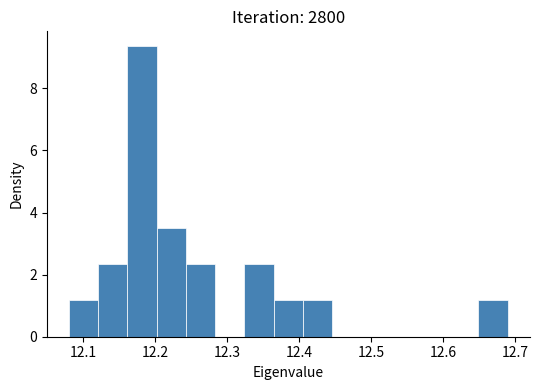

Which range on the x-axis has the tallest bar?

12.16 to 12.20